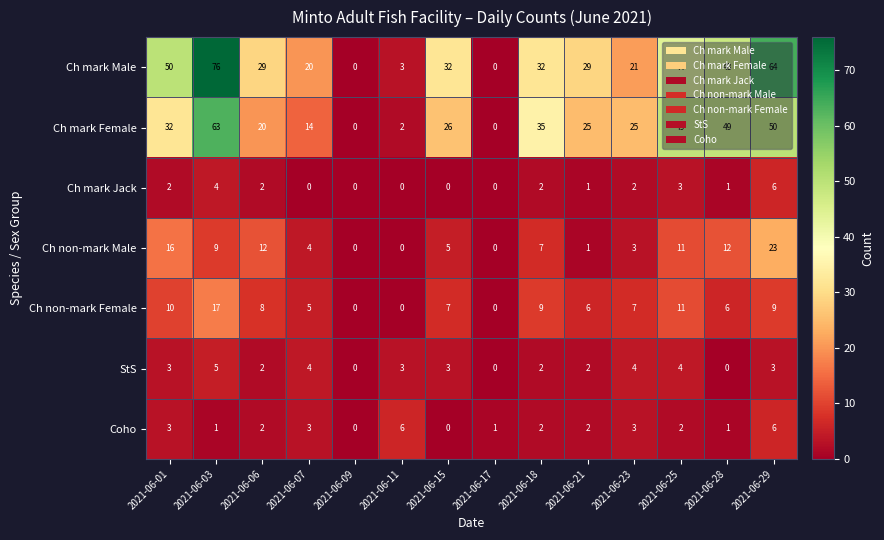

What is the difference between the Ch mark Male values at 2021-06-29 and 2021-06-21?

35